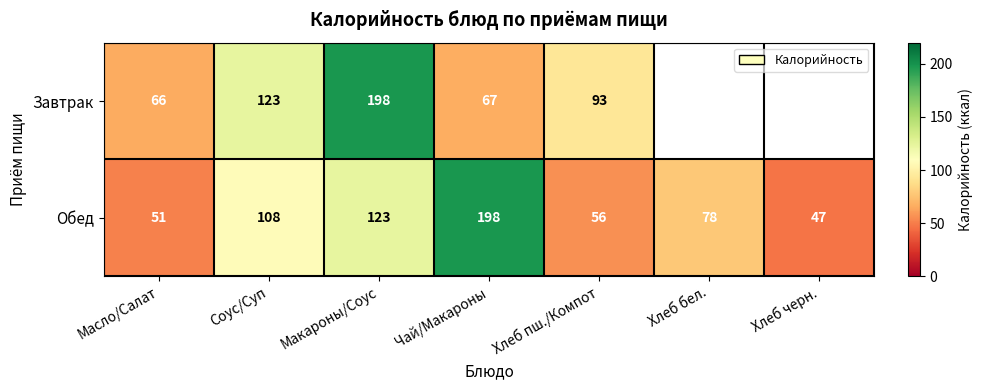

What is the total value across all series at Хлеб пш./Компот?

149